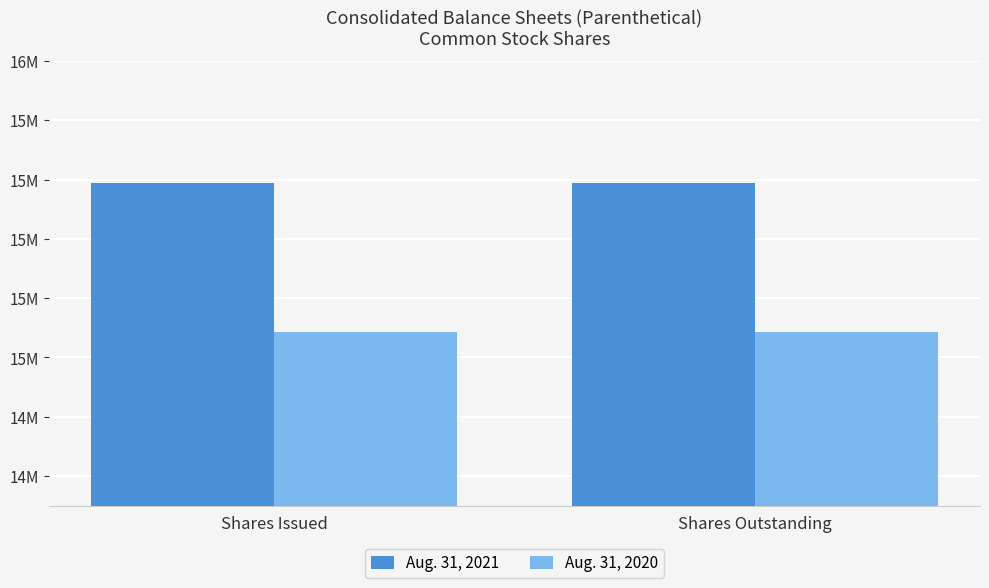

Are the bars grouped side by side (vs. stacked)?

Yes